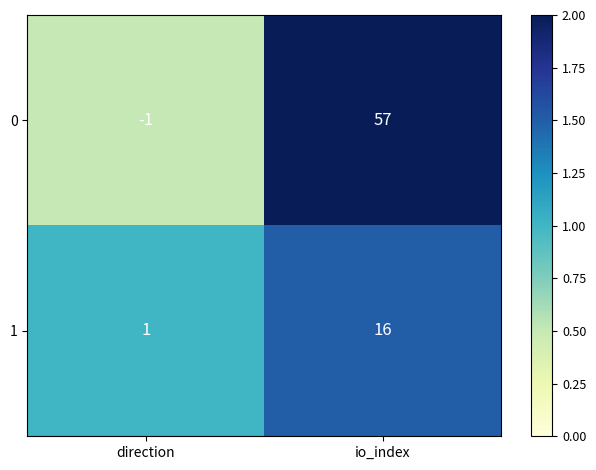

The 0 series shows -1 at direction. True or false?

True